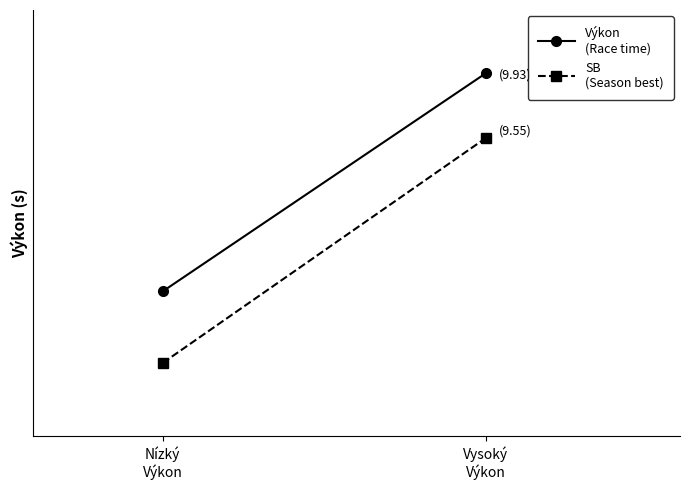

What is the average value of the Výkon
(Race time) series?

9.3